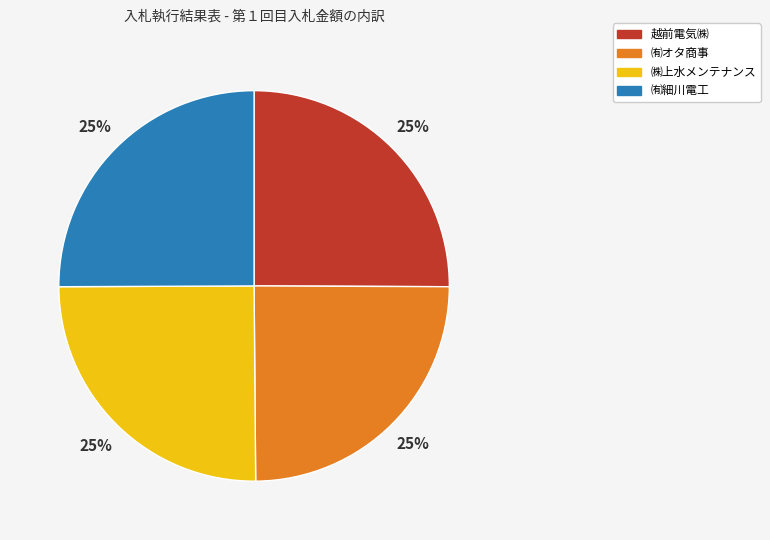

Count the number of slices in the pie.

4